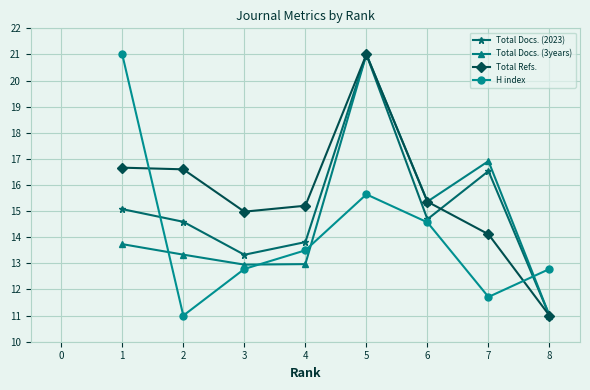

What is the value of the Total Docs. (3years) point at the 5th from the left?

21.0